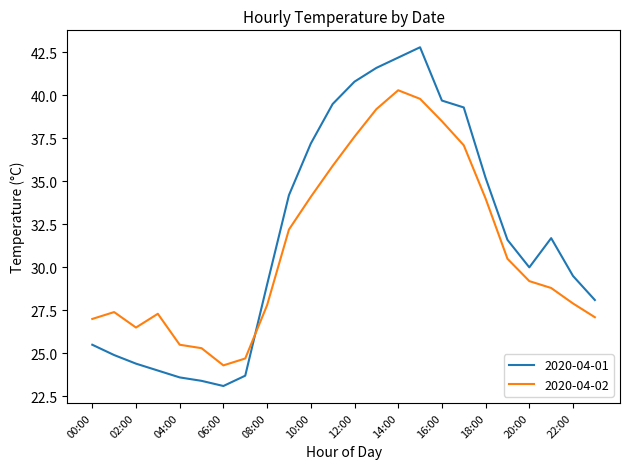

Rank the series by their maximum value, from lowest to highest.

2020-04-02, 2020-04-01